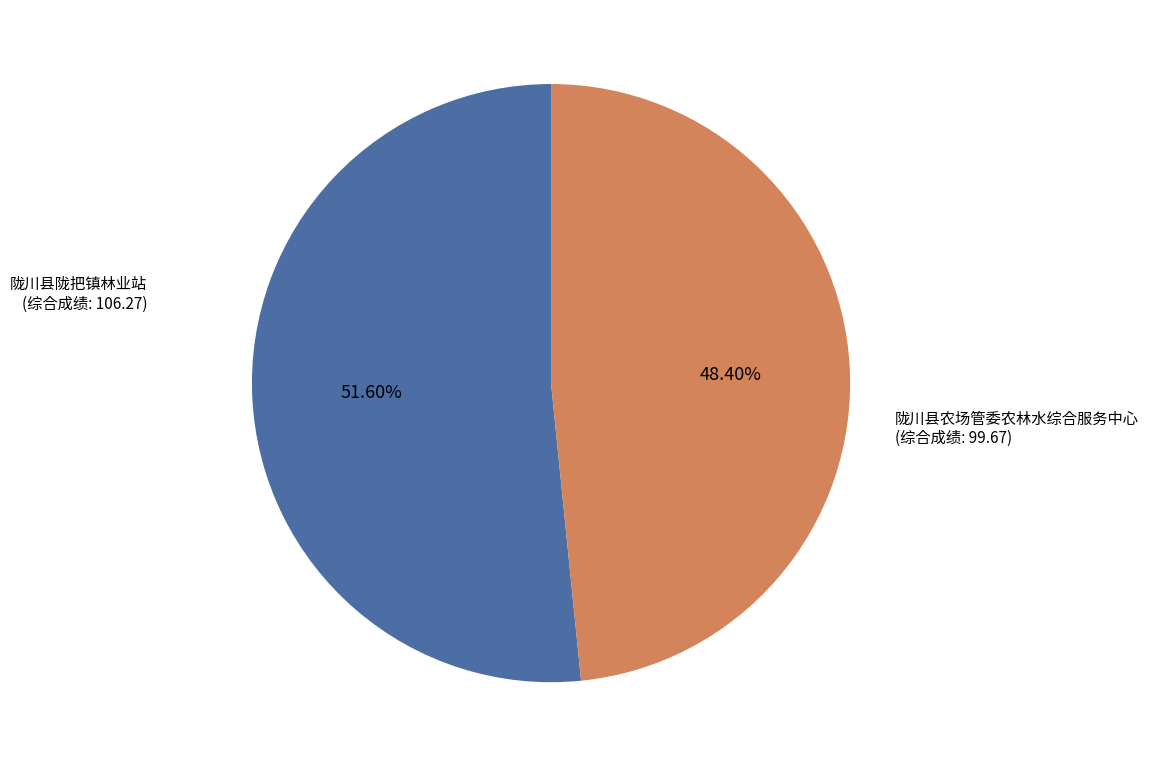

Is there any slice that represents more than half of the pie?

Yes